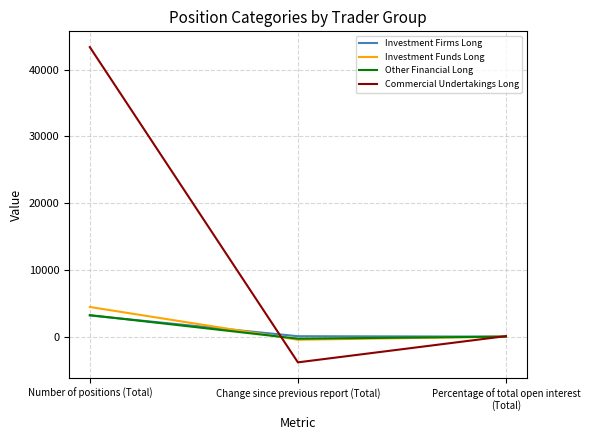

List the labels in order of Commercial Undertakings Long value, largest first.

Number of positions (Total), Percentage of total open interest (Total), Change since previous report (Total)